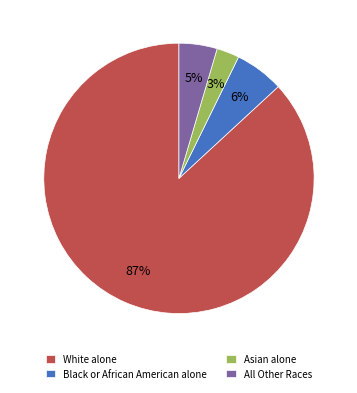

Which category accounts for the majority?

White alone